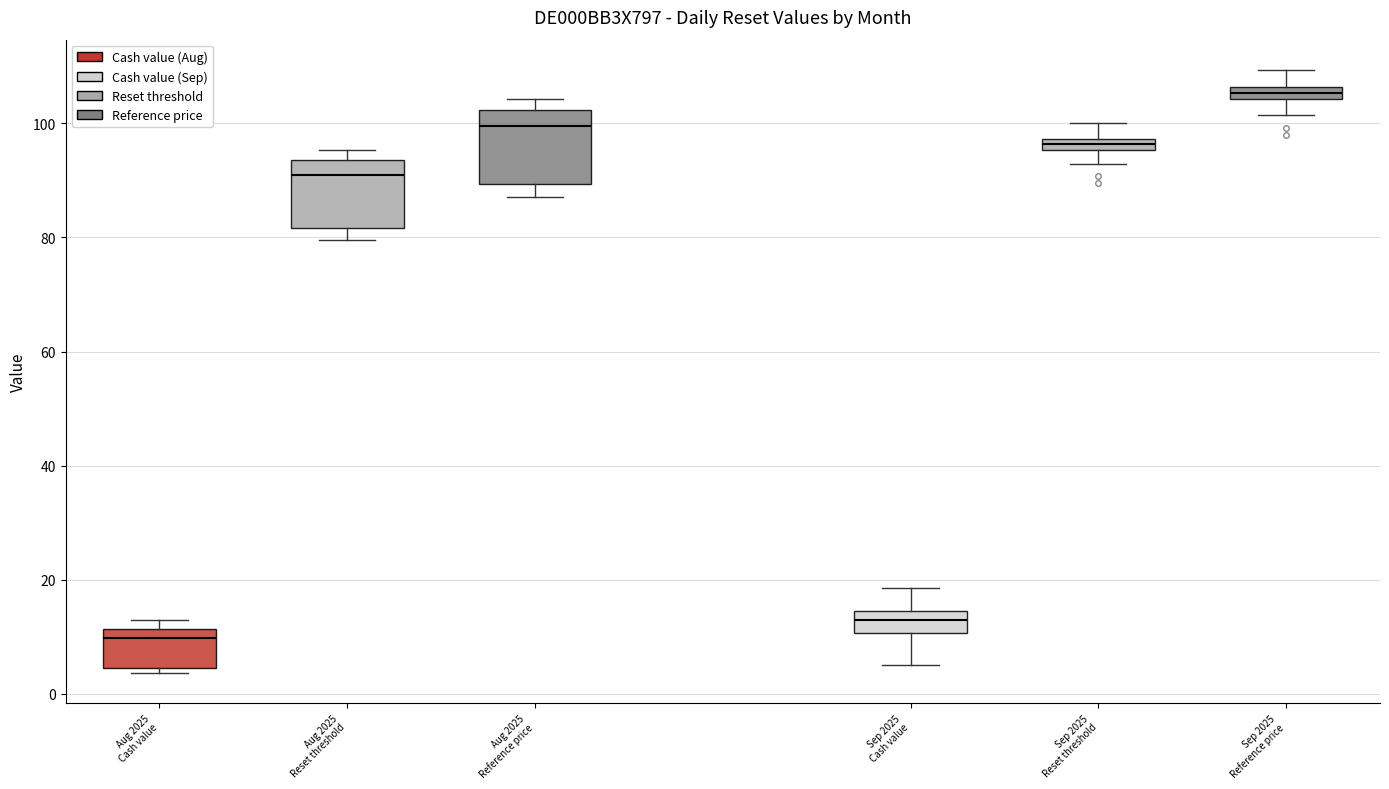

Which box has the highest median line?

Sep 2025 Reference price